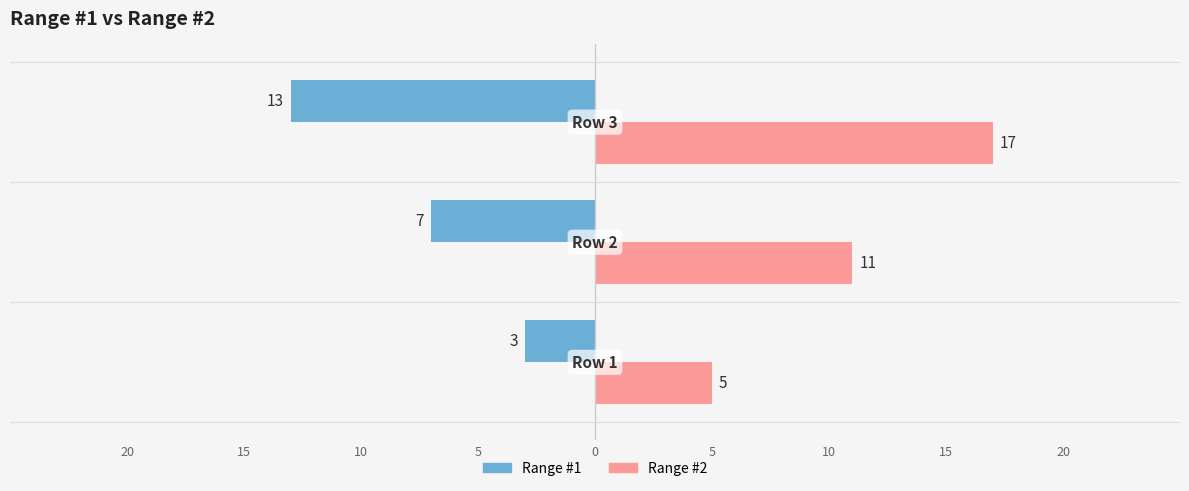

At how many categories does at least one series exceed 2?

3